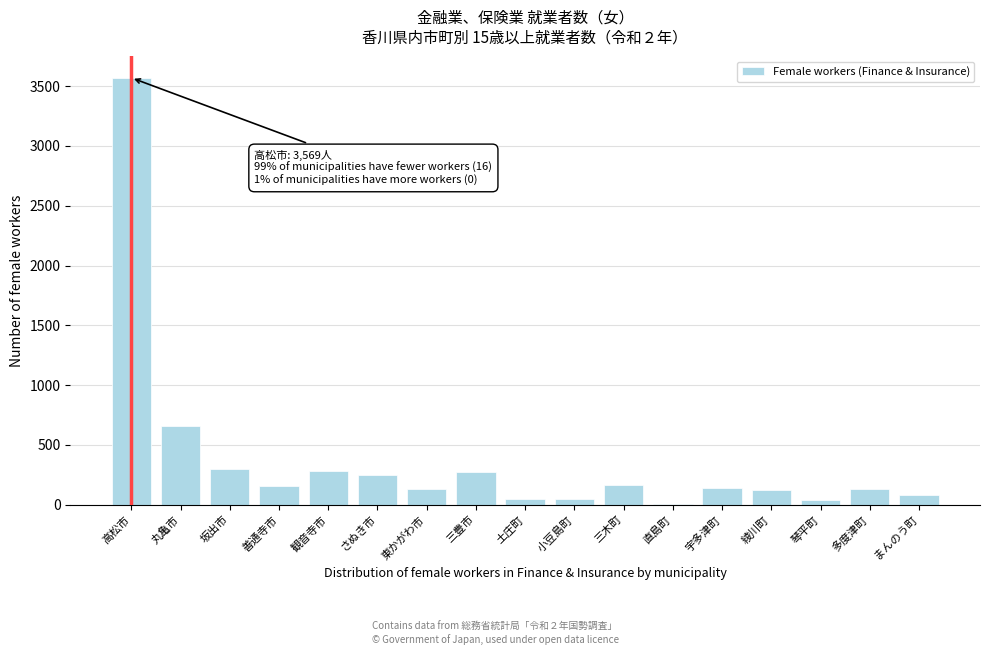

True or false: the data shows 250 at さぬき市.

True